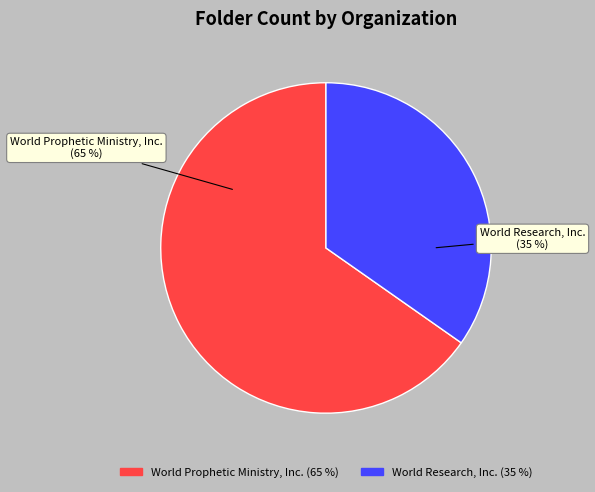

Combined, do World Research, Inc. and World Prophetic Ministry, Inc. account for over 50%?

Yes